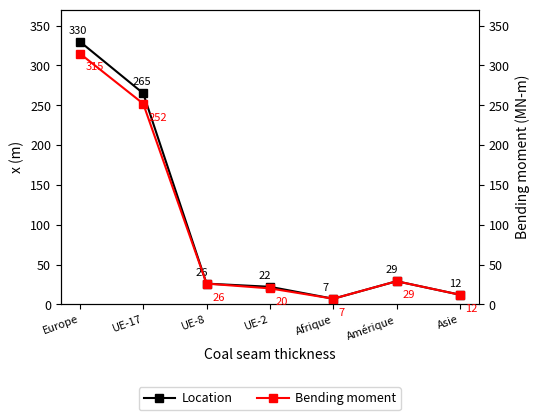

True or false: Bending moment and Location cross at least once.

False